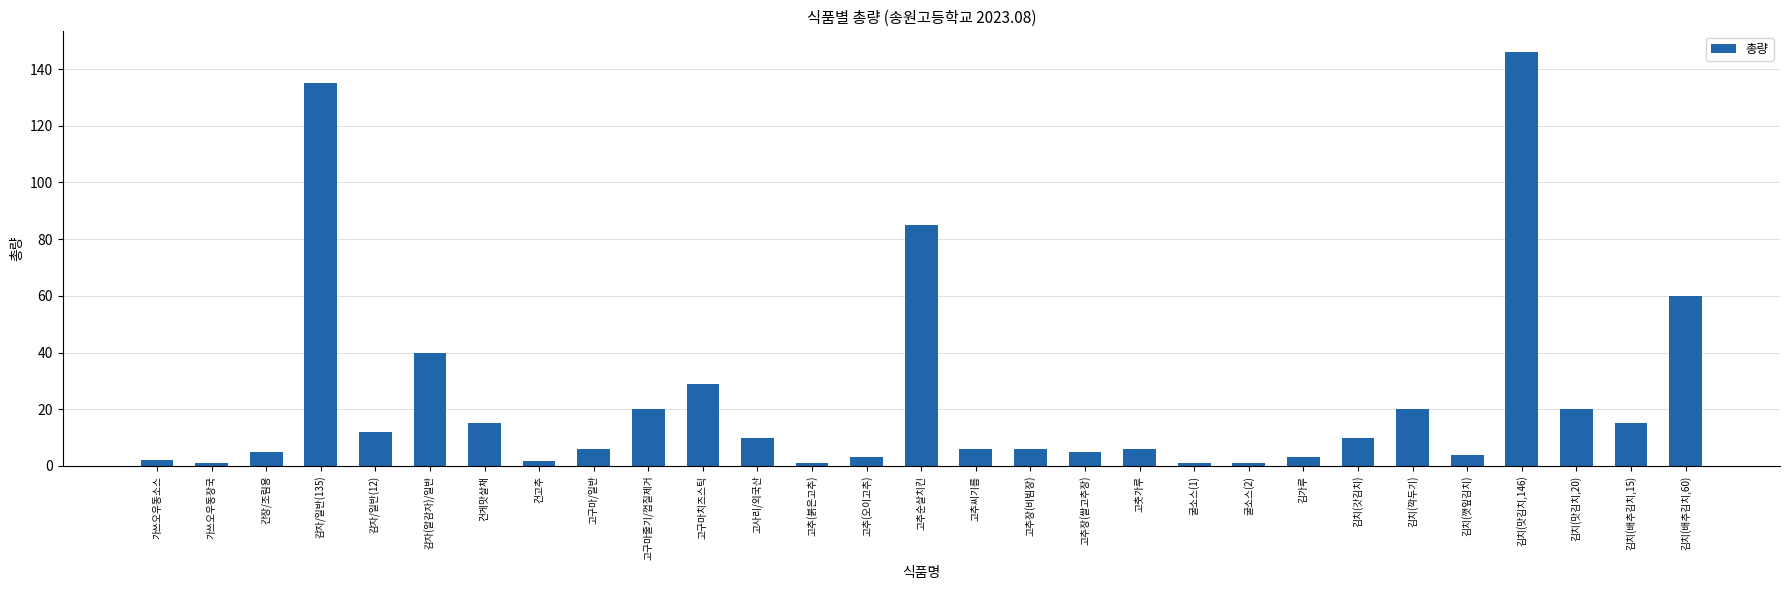

What is the approximate value at 감자(알감자)/일반?

40.0